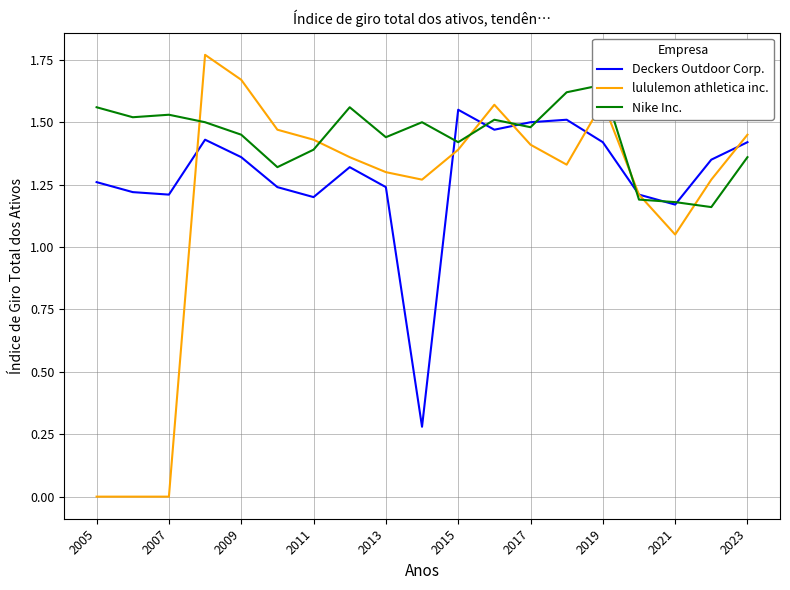

List the series in order of their peak value, highest first.

lululemon athletica inc., Nike Inc., Deckers Outdoor Corp.